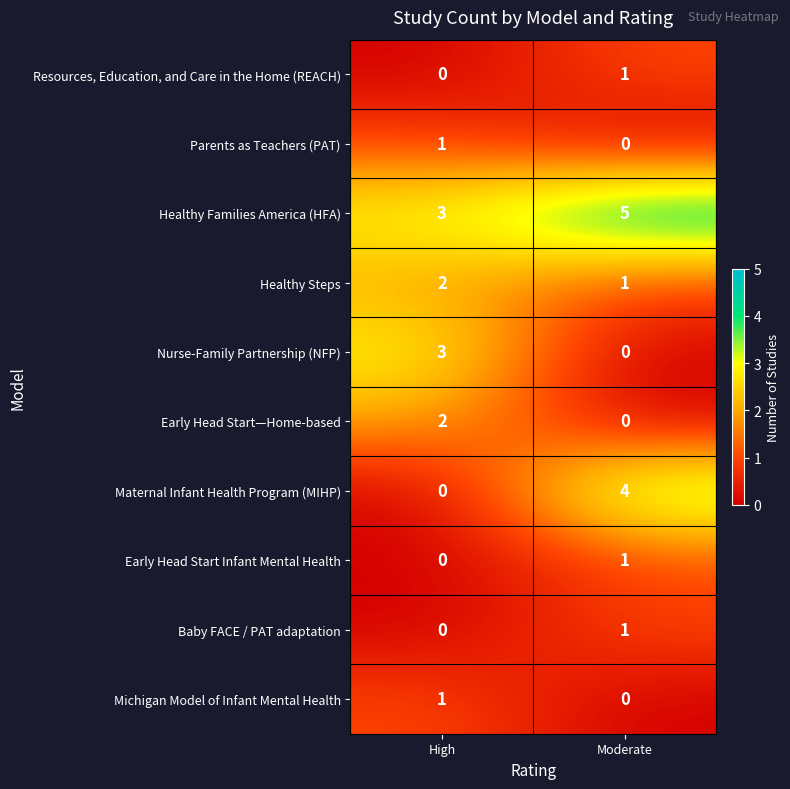

Which series has the largest total across all categories?

Healthy Families America (HFA)